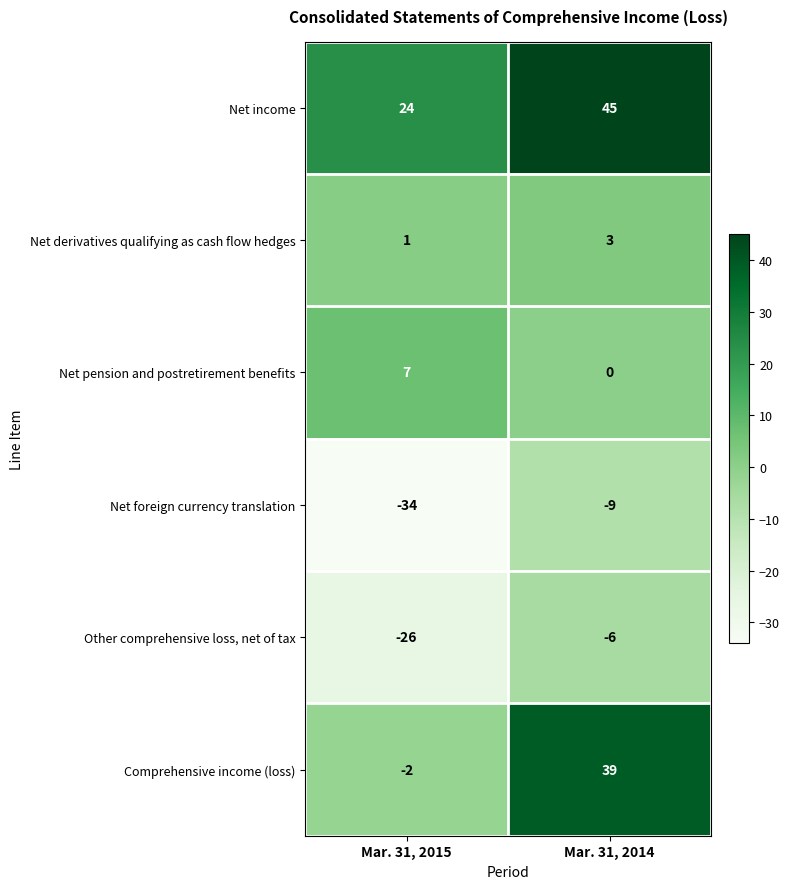

What is the sum of all Other comprehensive loss, net of tax values?

-32